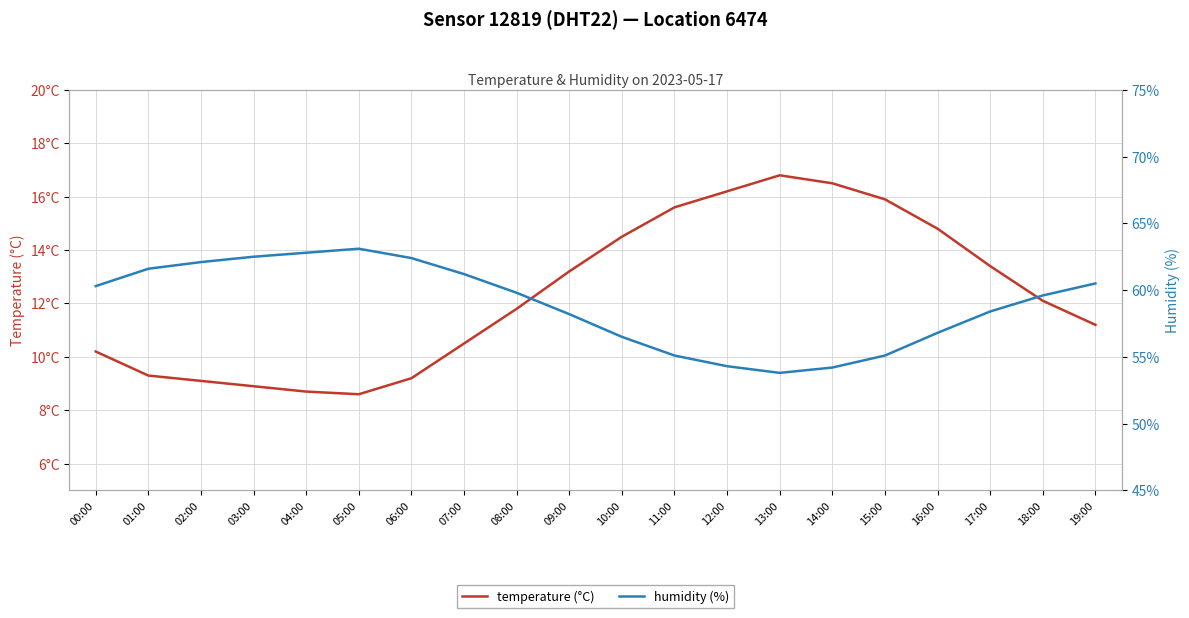

The value of temperature (°C) at 05:00 is 14.1. True or false?

False